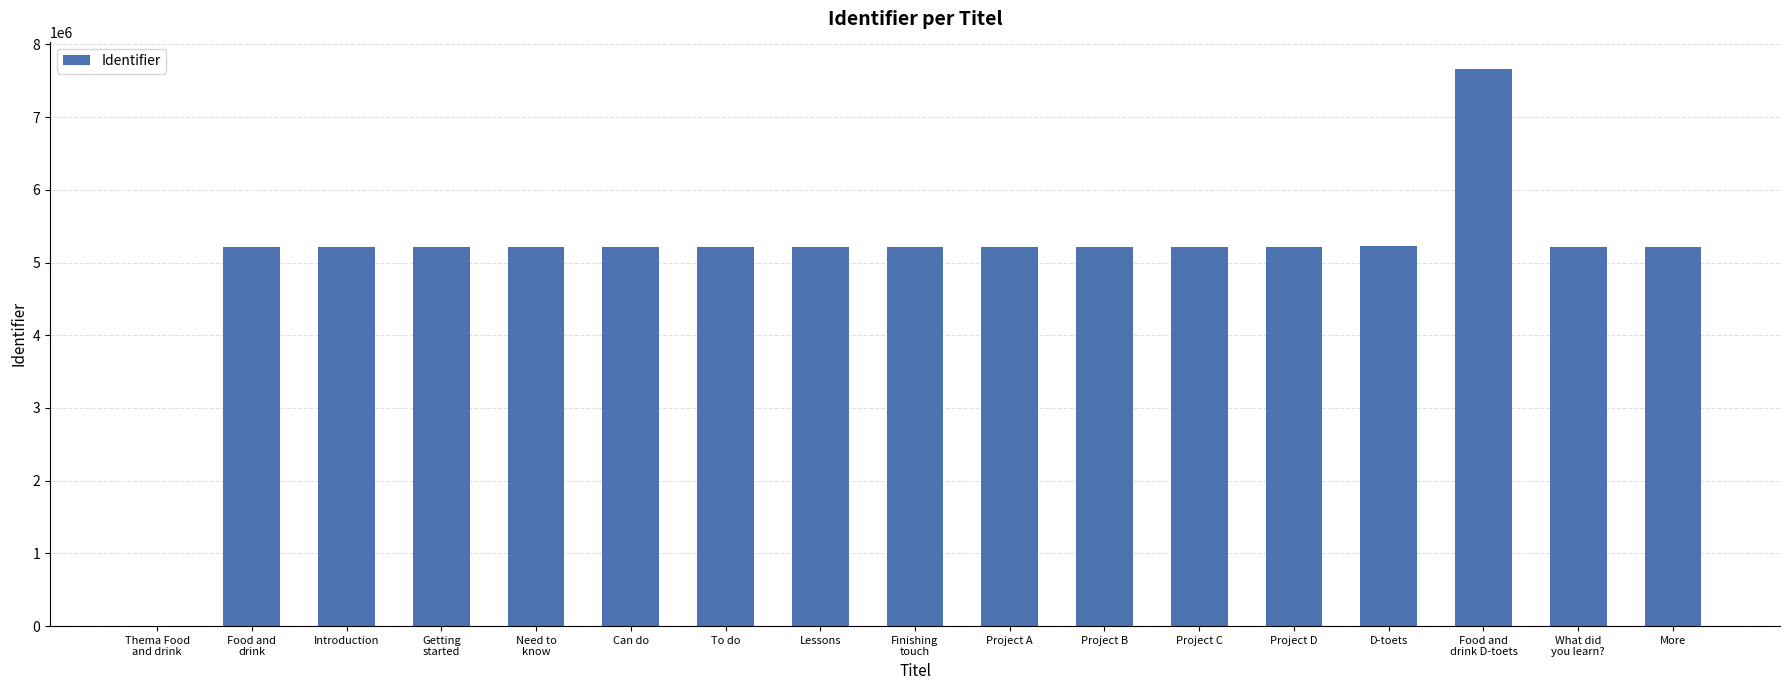

The chart shows a value of 7886348 at More. True or false?

False